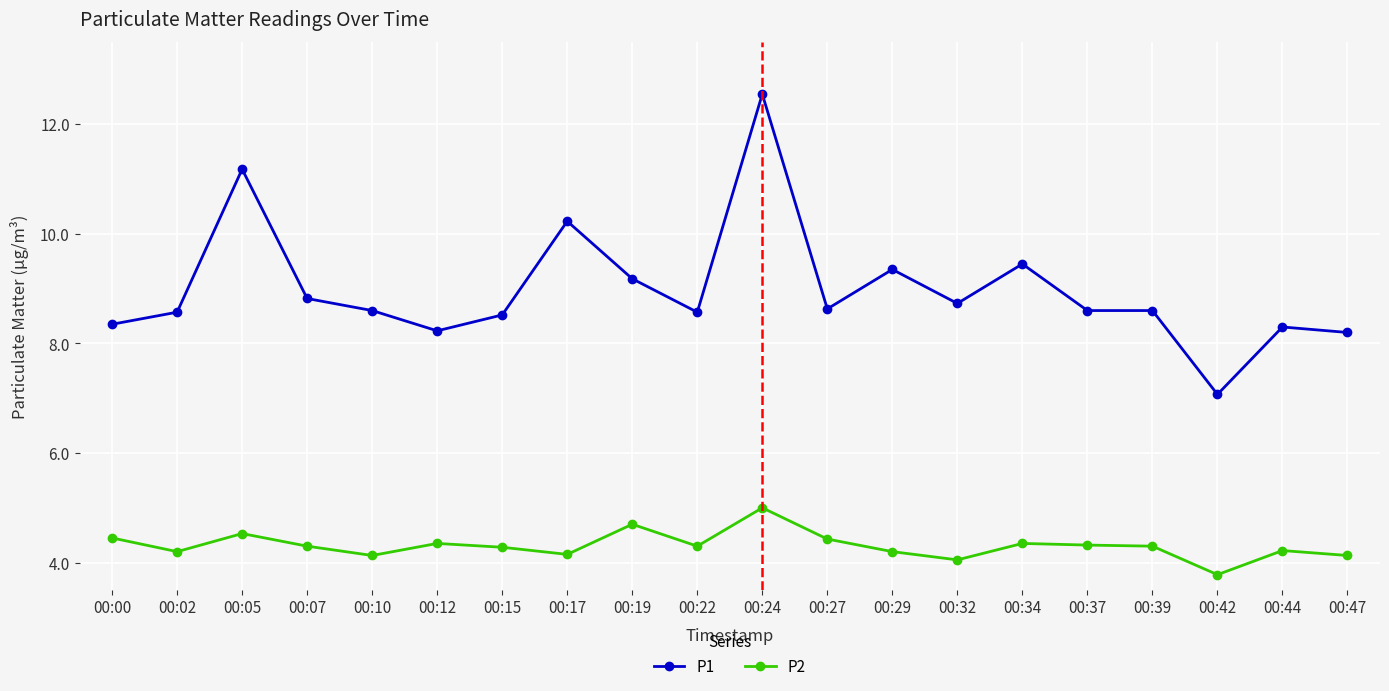

What are all the series names shown in the legend?

P1, P2